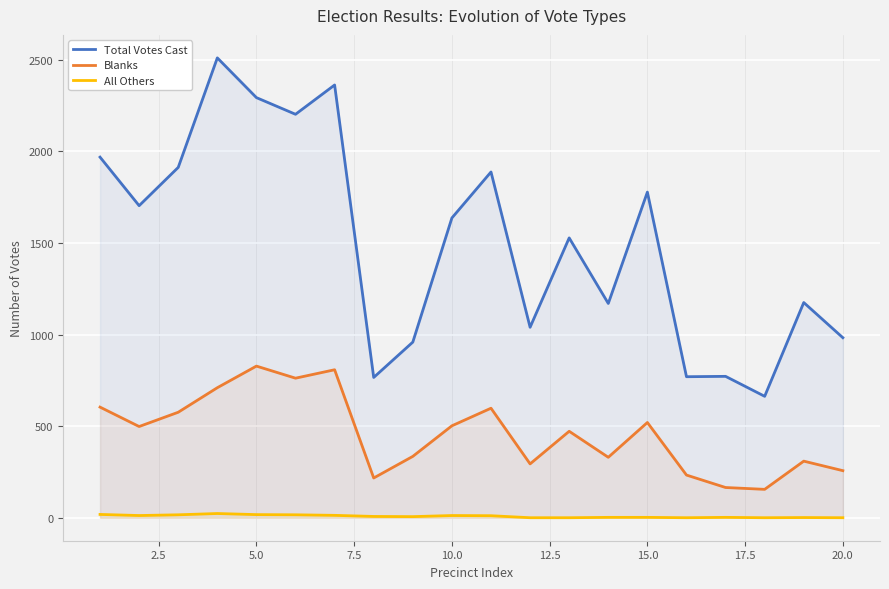

True or false: Total Votes Cast and All Others cross at least once.

False